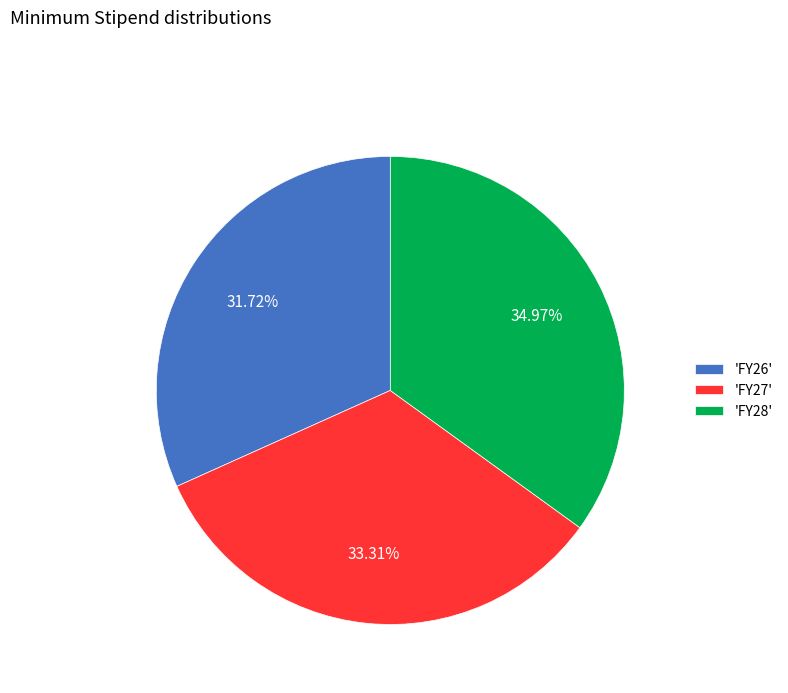

Is there any slice that represents more than half of the pie?

No